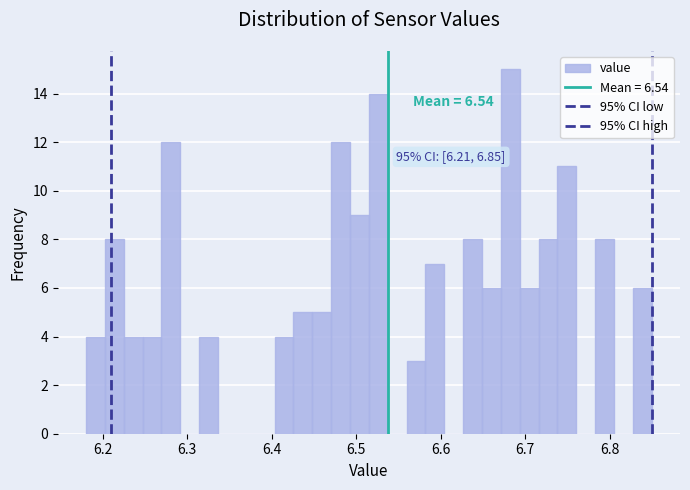

Around what value on the x-axis is the tallest bar? Give the approximate position of its centre, as read against the axis.

6.68